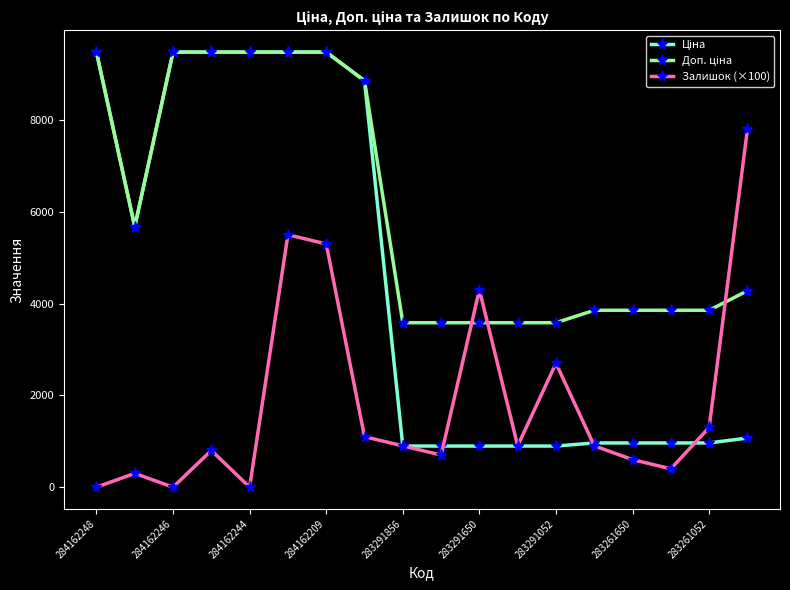

At how many categories does at least one series exceed 2349?

18